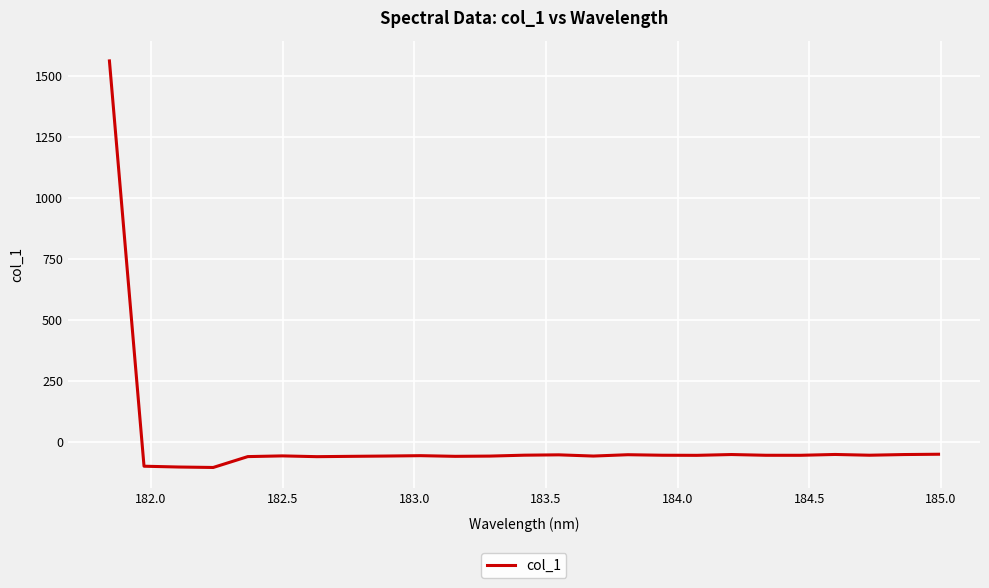

What is the difference between the maximum and minimum values?

1664.0